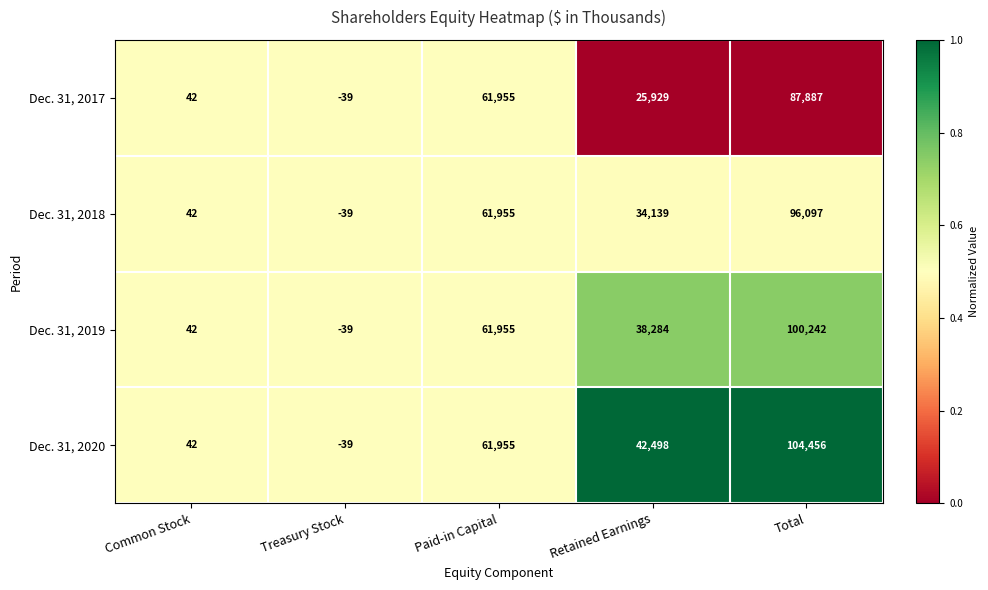

Rank the series by their maximum value, from highest to lowest.

Dec. 31, 2020, Dec. 31, 2019, Dec. 31, 2018, Dec. 31, 2017